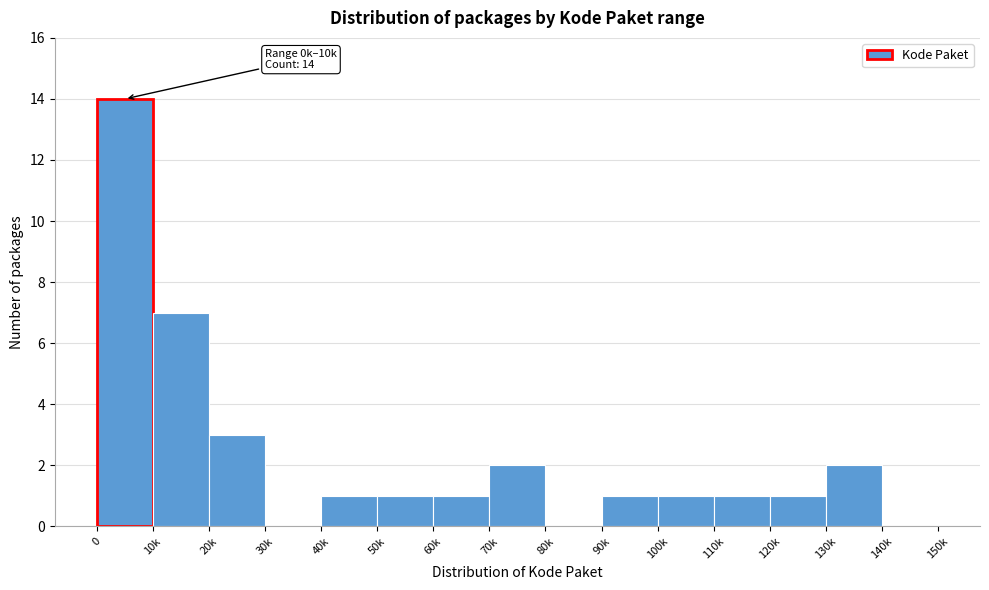

Reading left to right, what are all the values shown in this chart?

0=14	10k=7	20k=3	30k=0	40k=1	50k=1	60k=1	70k=2	80k=0	90k=1	100k=1	110k=1	120k=1	130k=2	140k=0